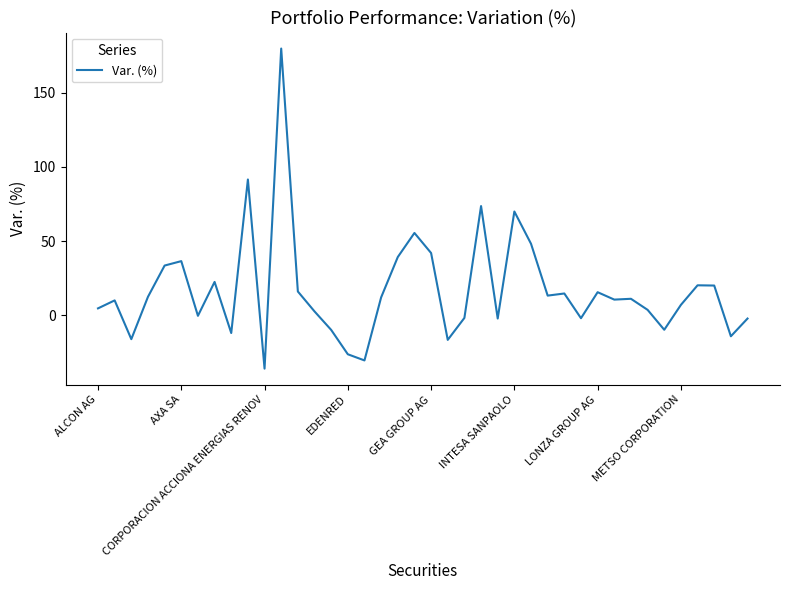

What is the difference between the maximum and minimum values?

215.5